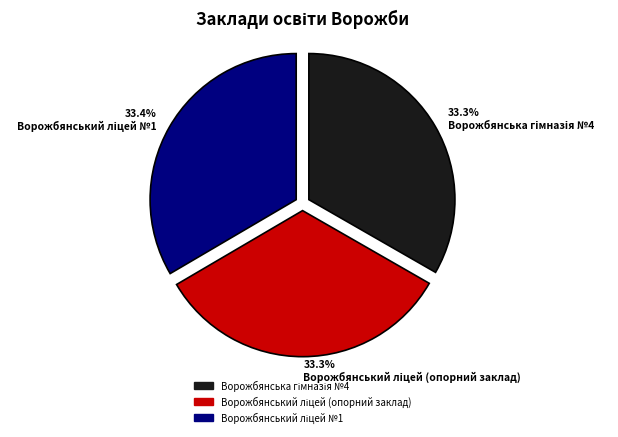

To the nearest percent, what is the average slice percentage?

33%